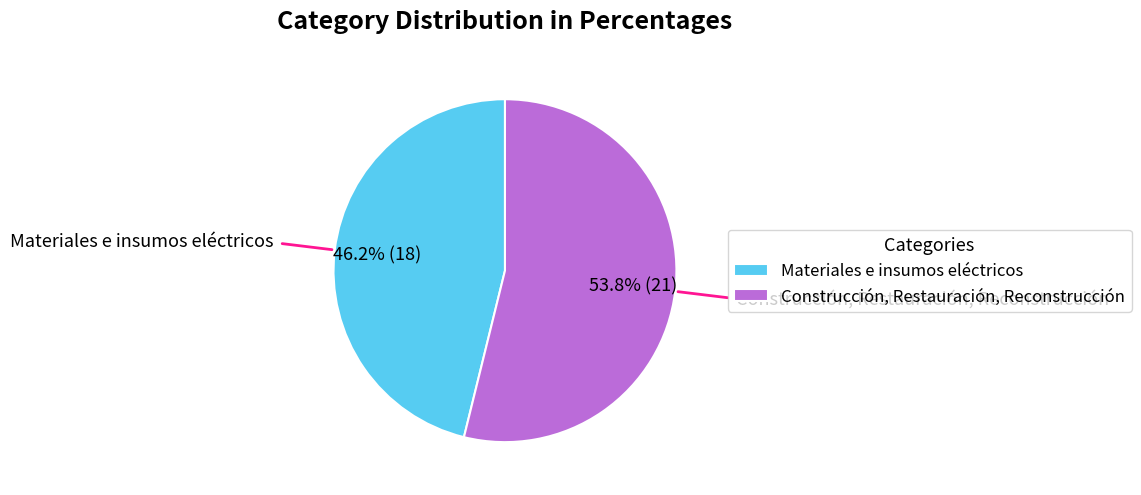

Which slice is the largest?

Construcción, Restauración, Reconstrucción